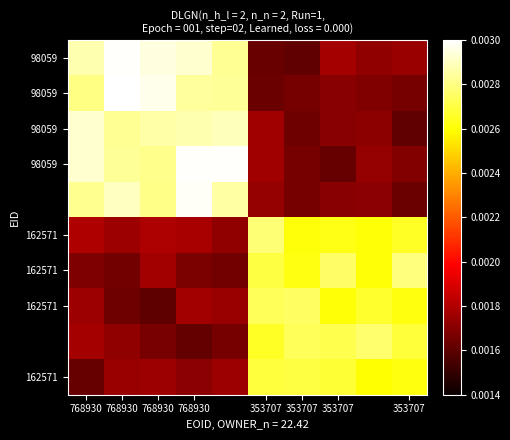

Count the number of data series in this chart.

10